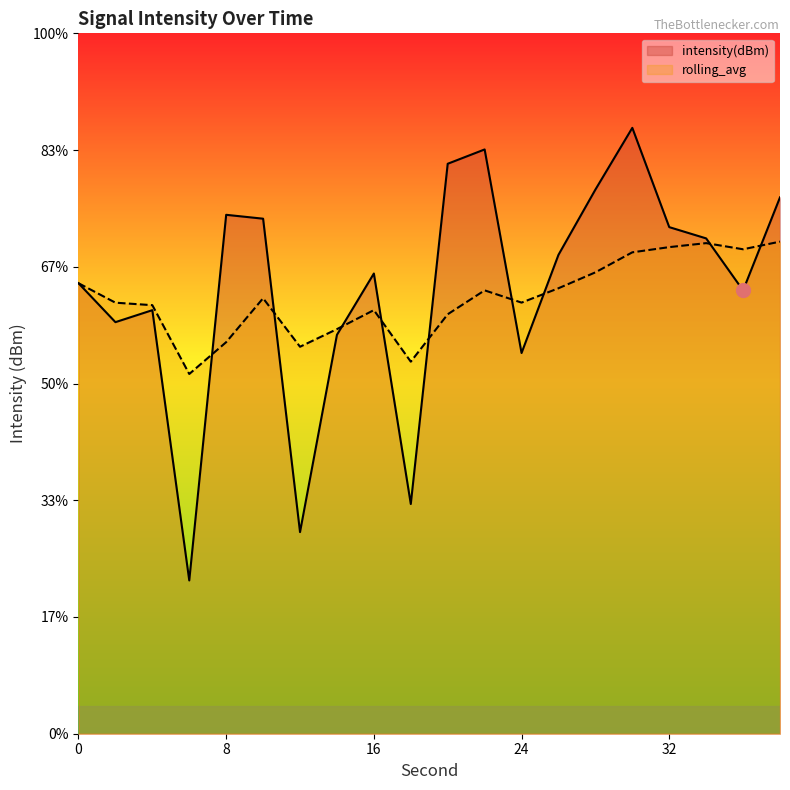

List the series in order of their peak value, lowest first.

rolling_avg, intensity(dBm)